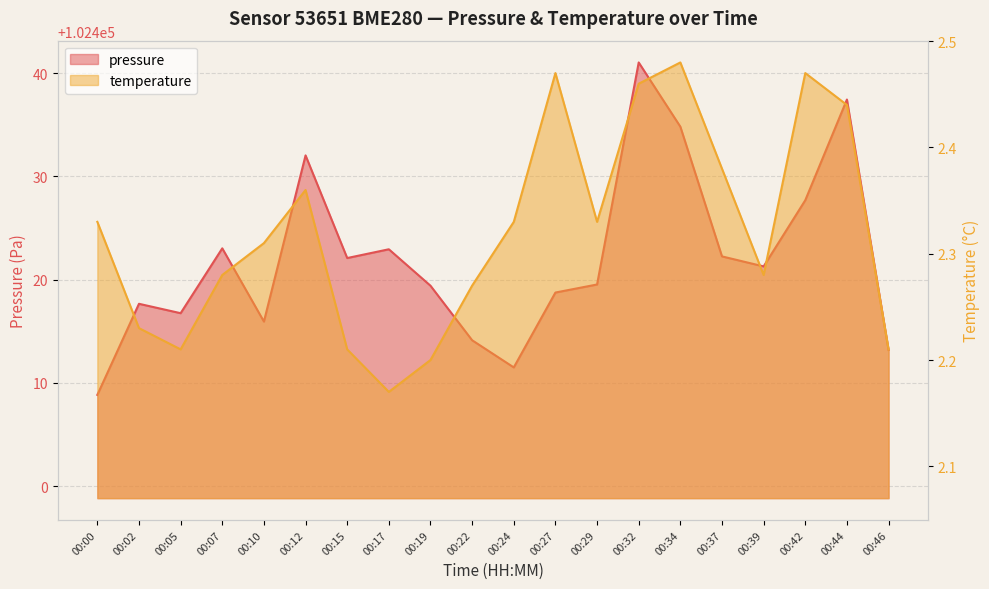

Reading left to right, extract all data points from this chart.

pressure: 102408.8	102417.7	102416.8	102423.0	102415.9	102432.0	102422.1	102422.9	102419.4	102414.1	102411.5	102418.8	102419.5	102441.0	102434.8	102422.2	102421.3	102427.7	102437.4	102413.2
temperature: 2.3	2.2	2.2	2.3	2.3	2.4	2.2	2.2	2.2	2.3	2.3	2.5	2.3	2.5	2.5	2.4	2.3	2.5	2.4	2.2